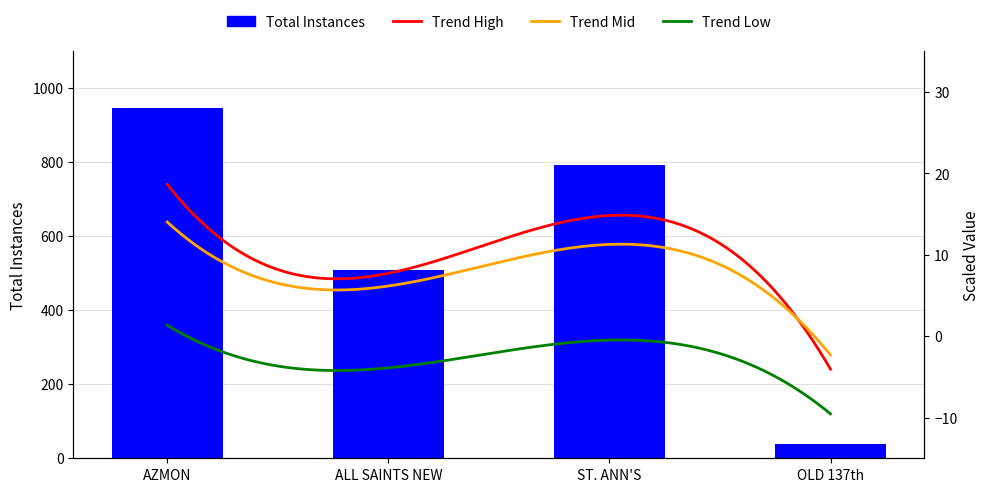

What is the minimum value shown in the chart?

38